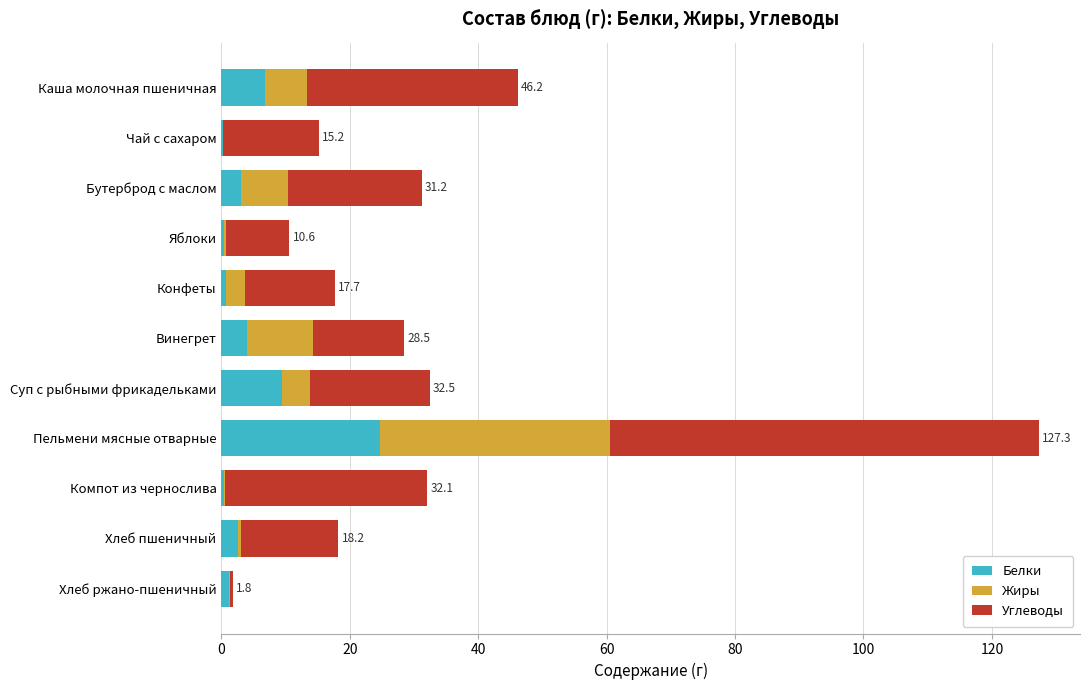

At which category is the sum across all series the highest?

Пельмени мясные отварные